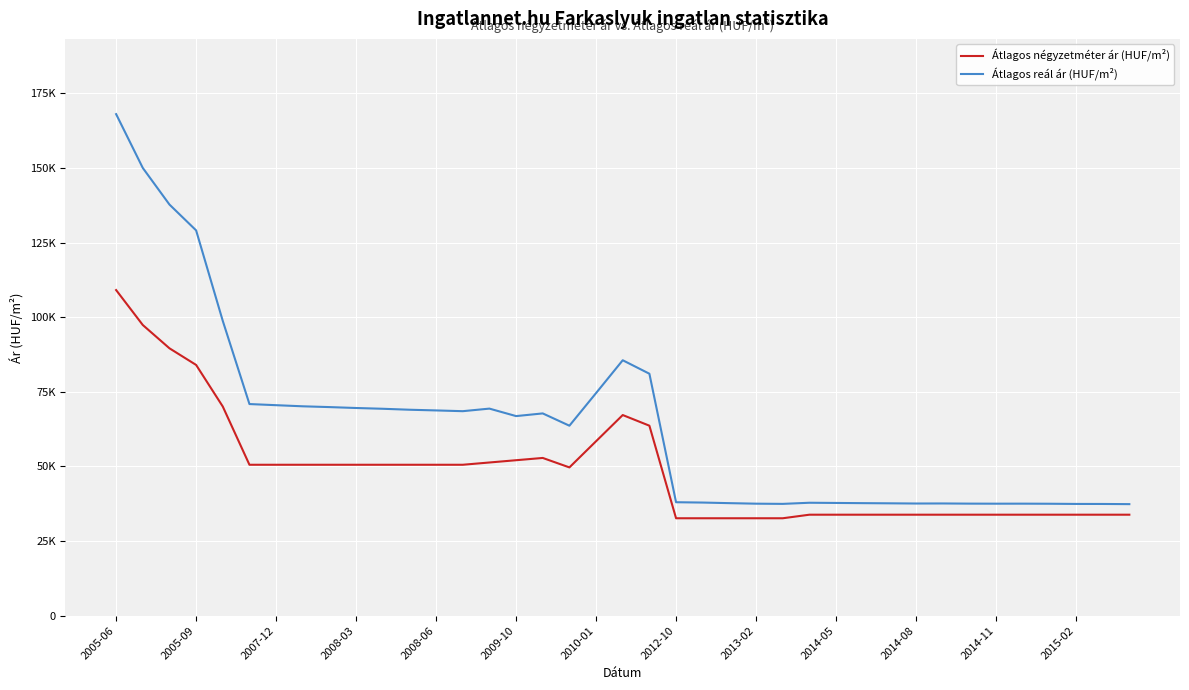

What are all the series names shown in the legend?

Átlagos négyzetméter ár (HUF/m²), Átlagos reál ár (HUF/m²)